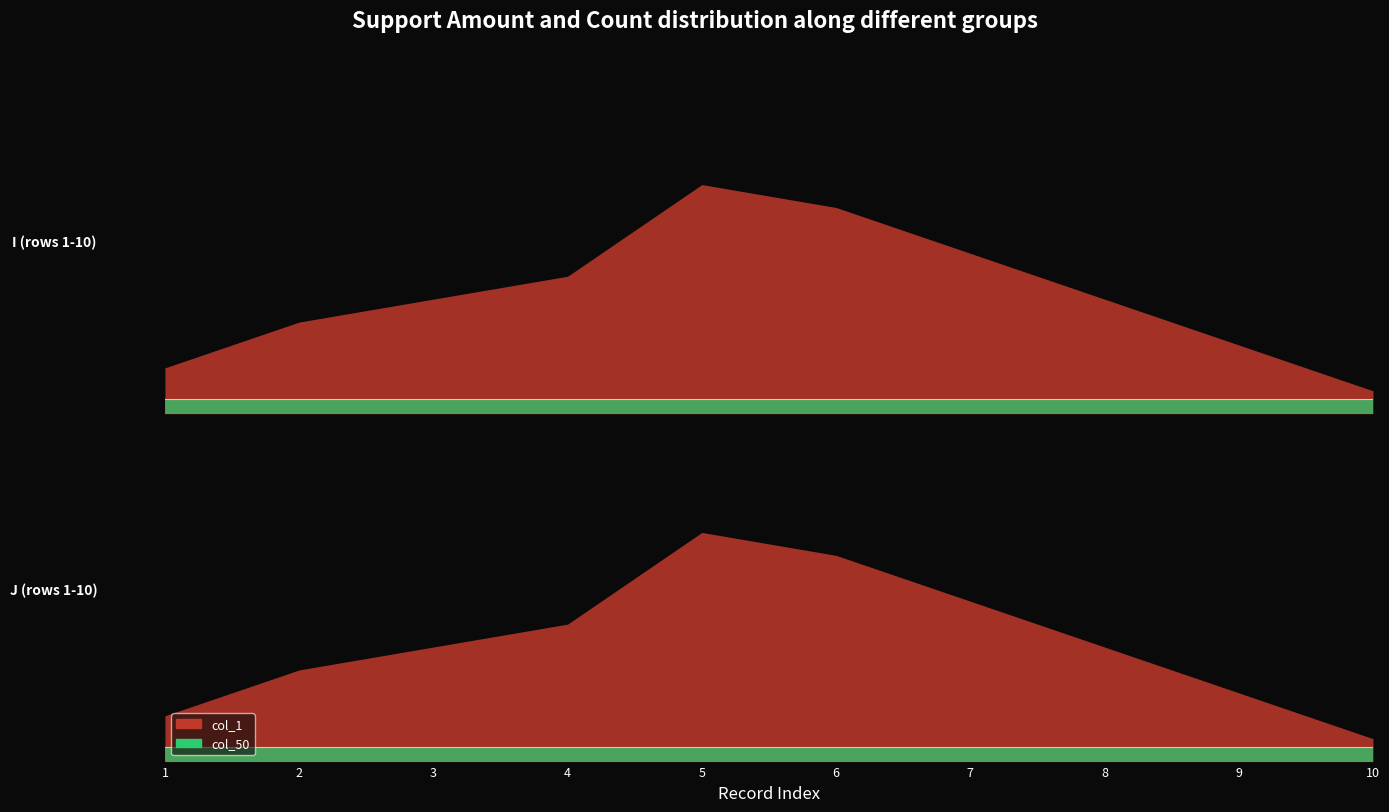

What are all the series names shown in the legend?

col_50, col_1